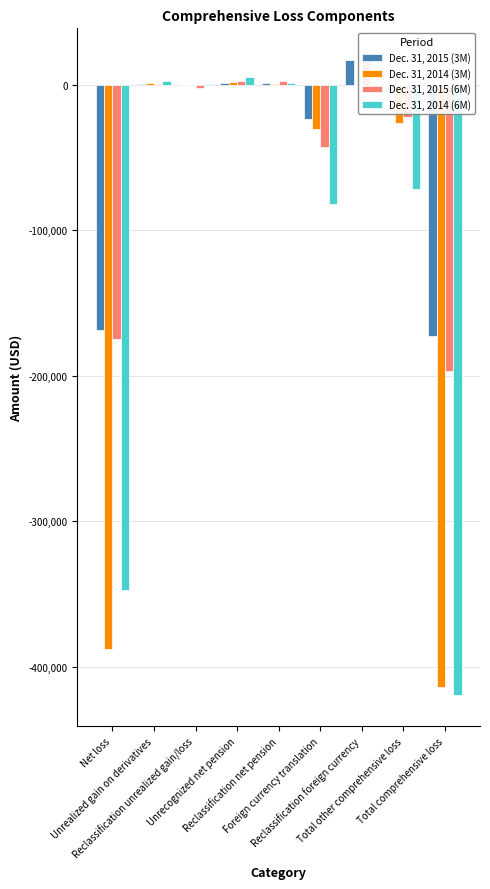

True or false: Dec. 31, 2014 (6M) has a value of 162 at Reclassification unrealized gain/loss.

False